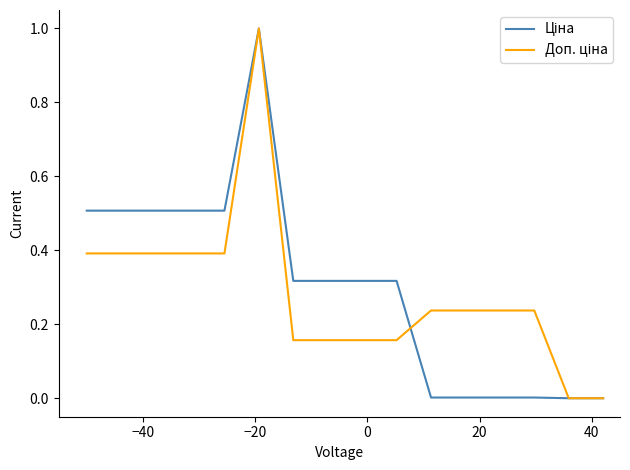

What is the maximum value shown in the chart?

1.0